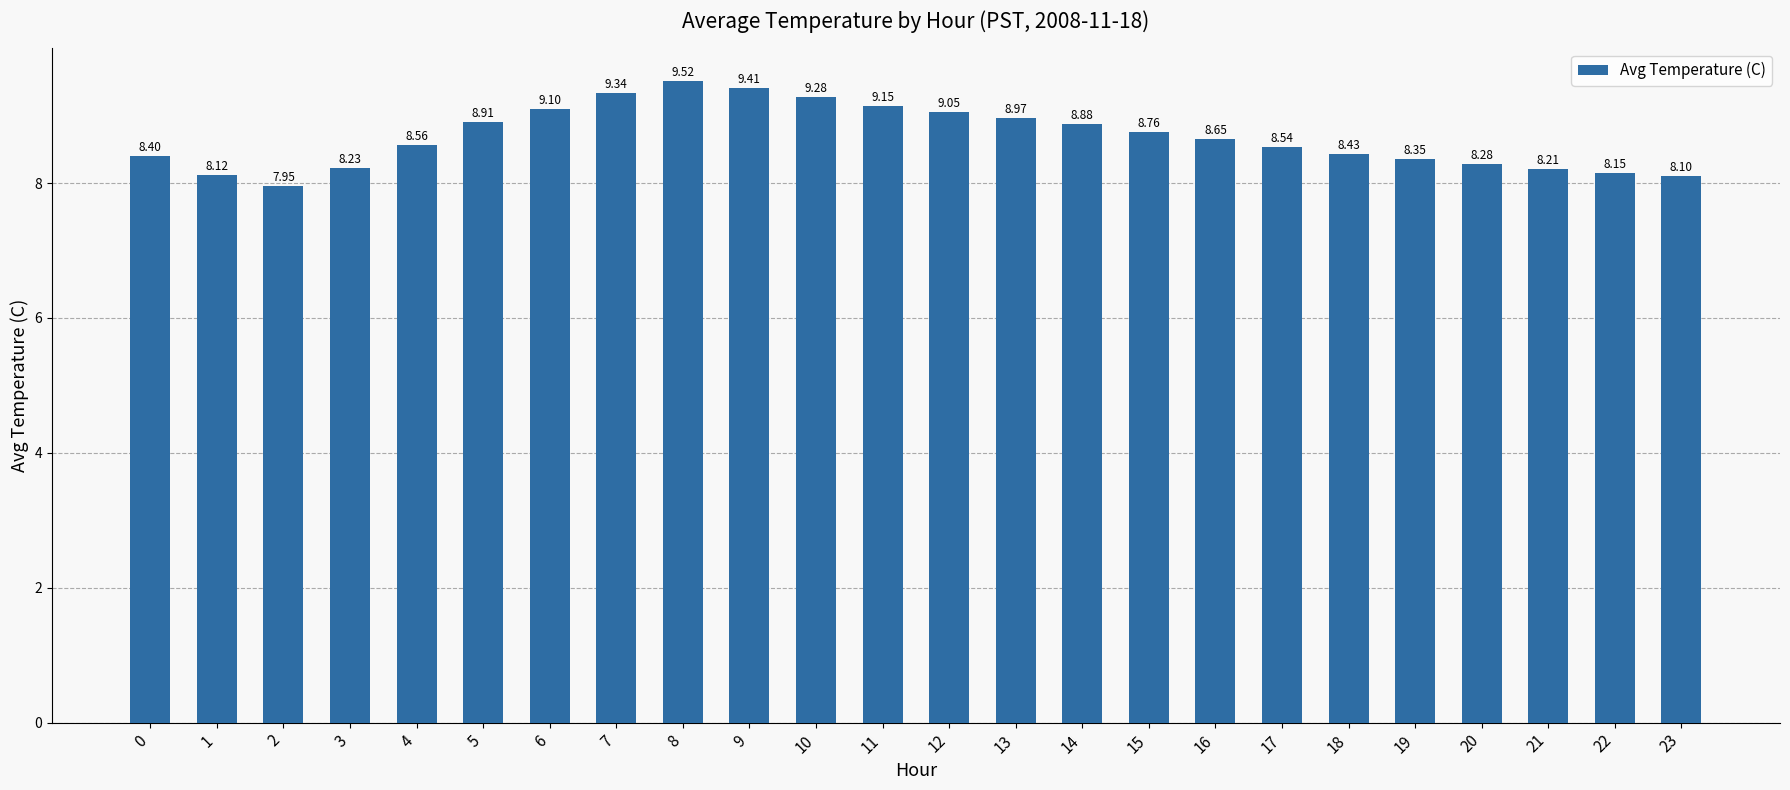

What is the difference between the second highest and second lowest values?

1.3